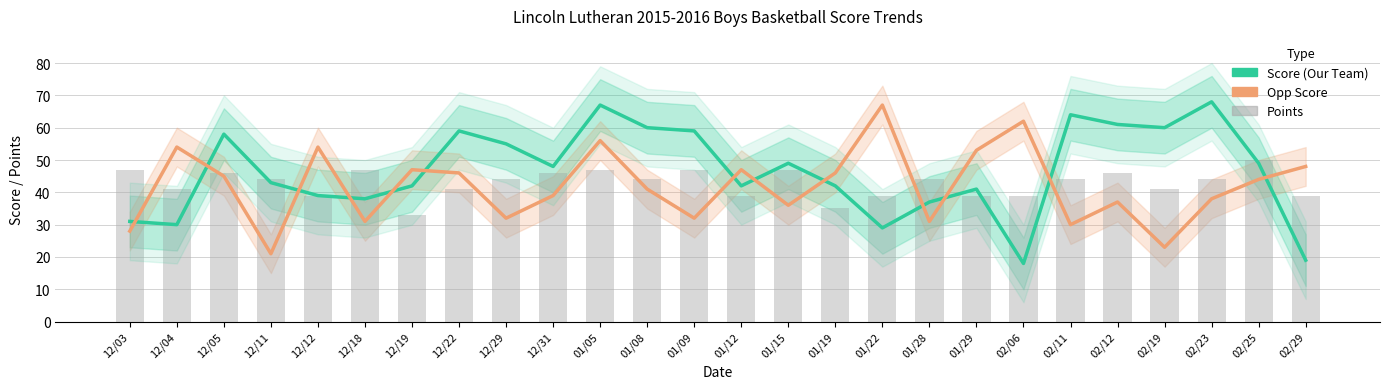

What is the average value of the Points series?

43